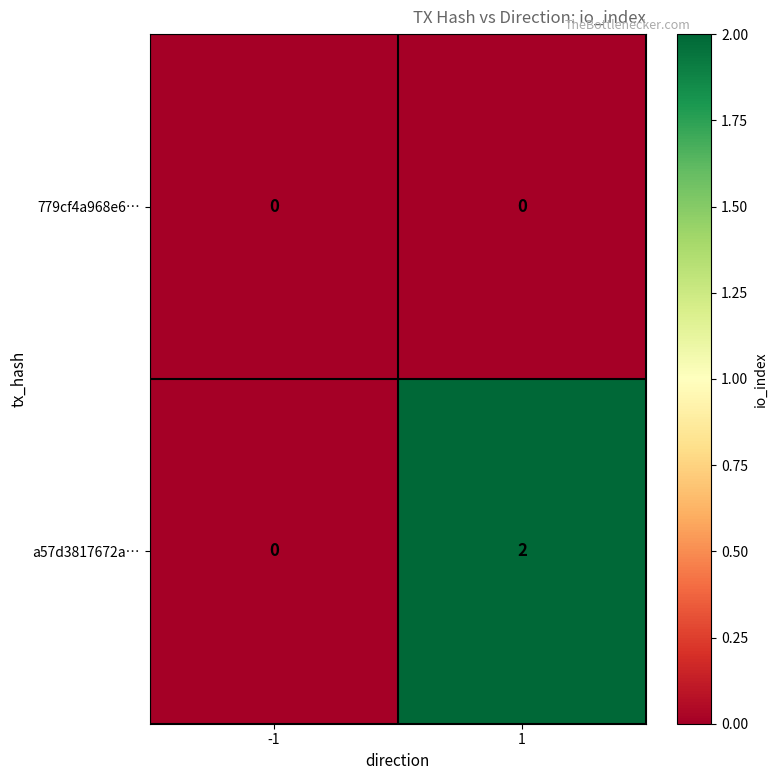

Count the number of data series in this chart.

2